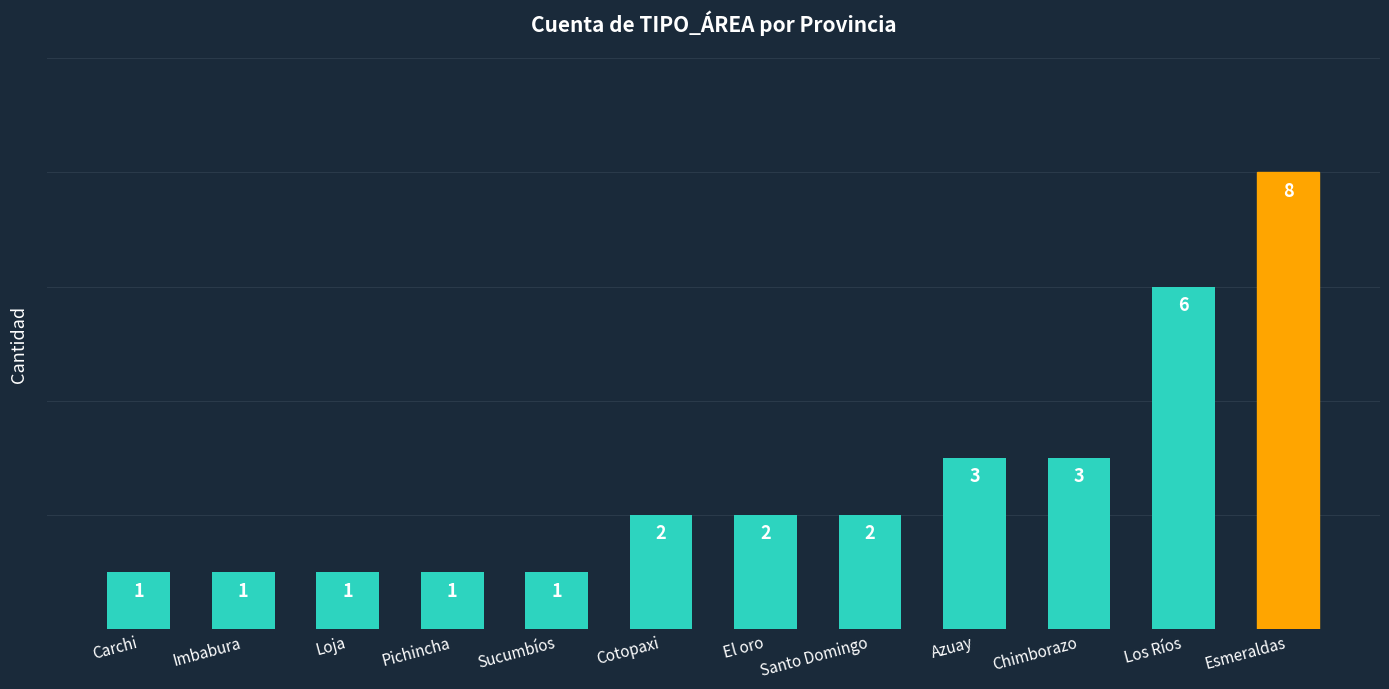

What is the minimum value shown in the chart?

1